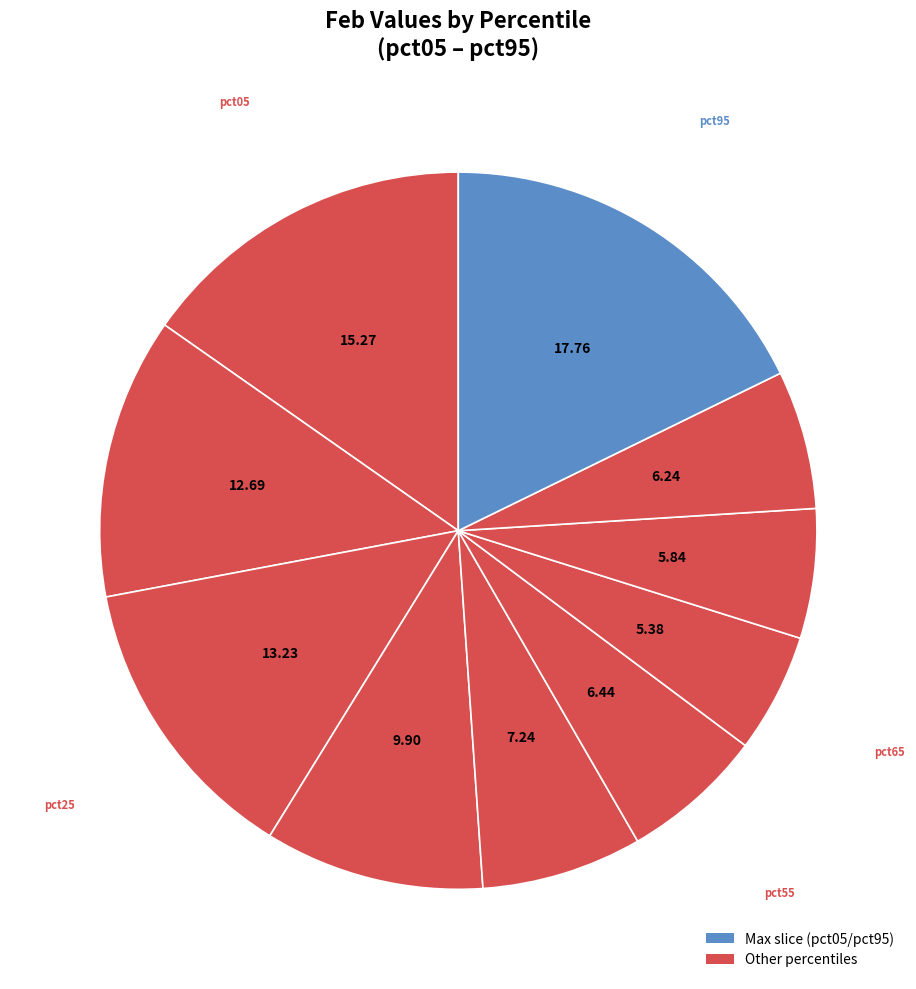

Combined, do pct85 and pct45 account for over 50%?

No